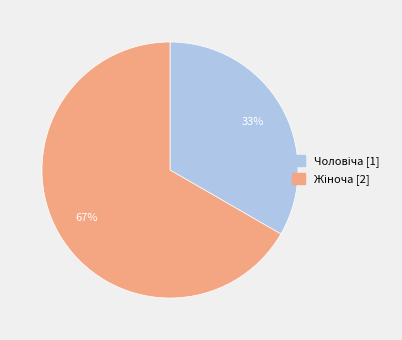

Does any single category account for the majority?

Yes